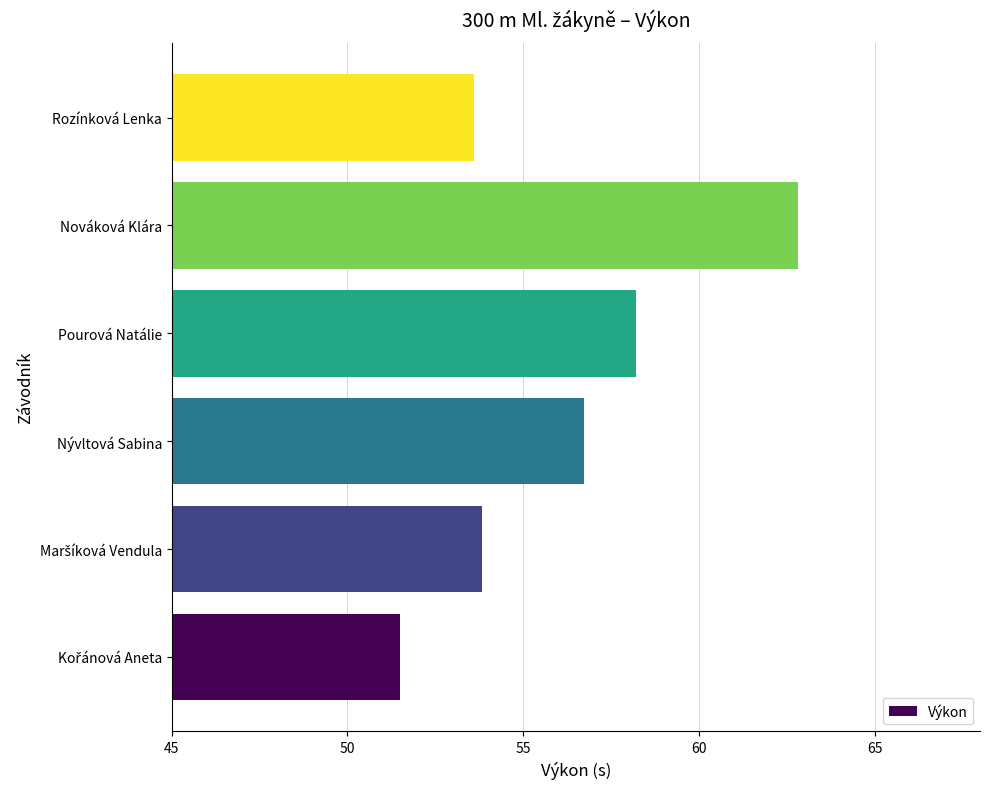

Which has a higher value, Nováková Klára or Pourová Natálie?

Nováková Klára